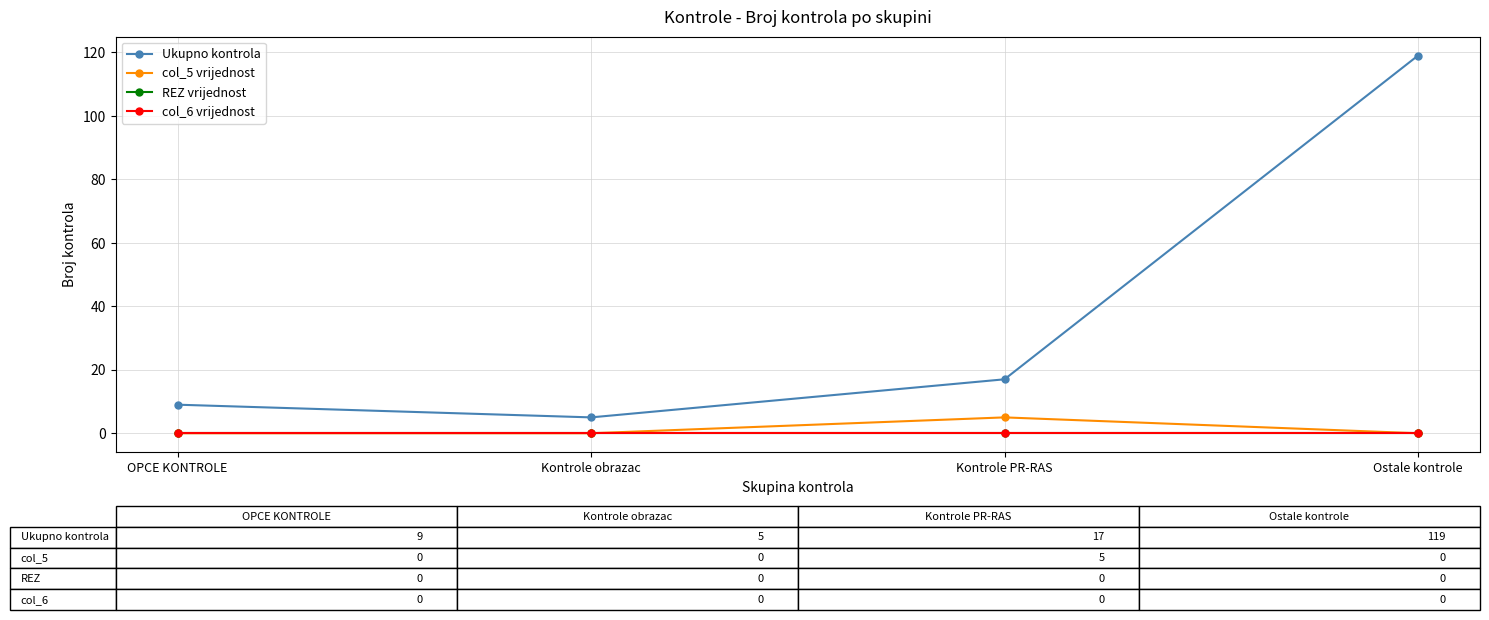

Does the chart have visible grid lines?

Yes